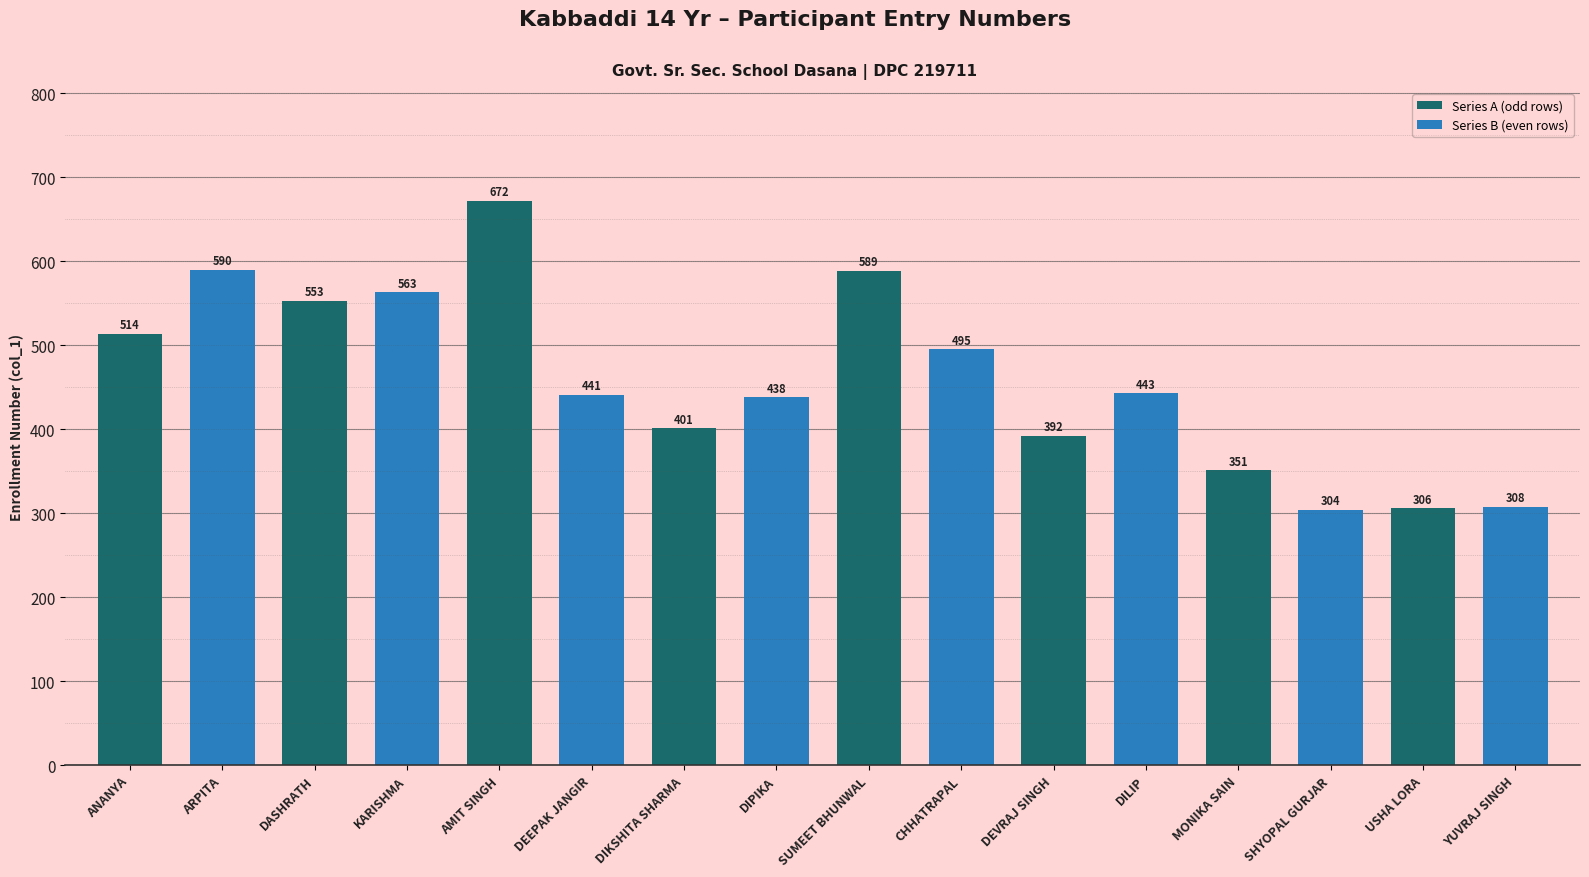

Read the value at SHYOPAL GURJAR.

304